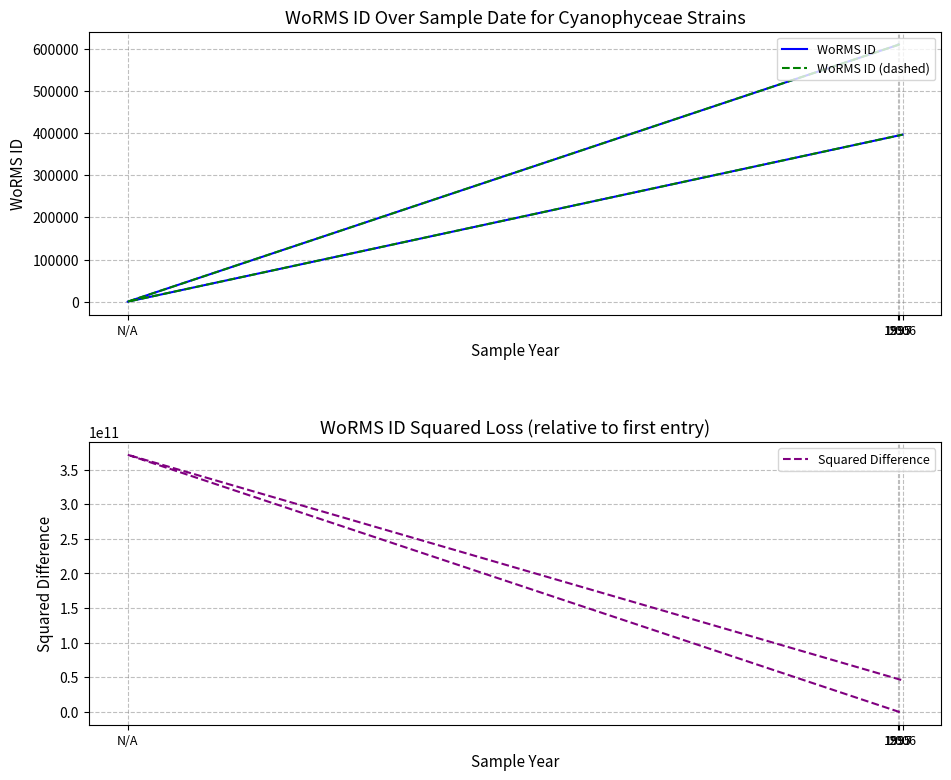

How many lines are shown in the chart?

3